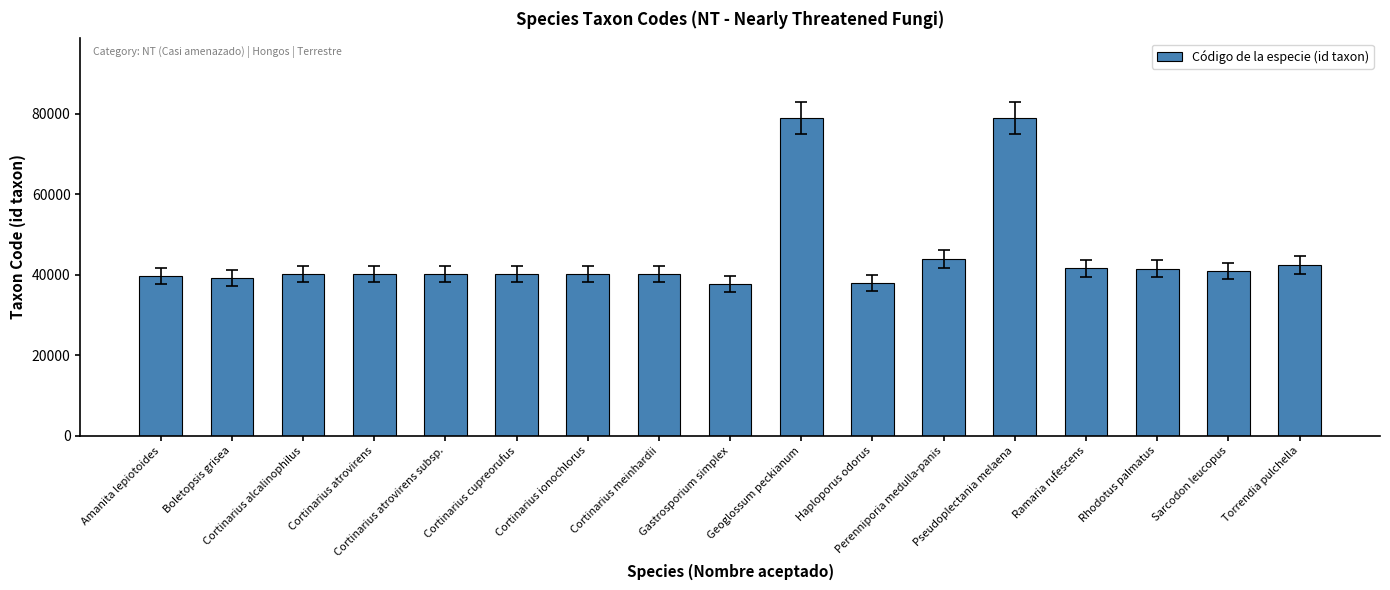

What is the sum of the values at Gastrosporium simplex and Torrendia pulchella?

80152